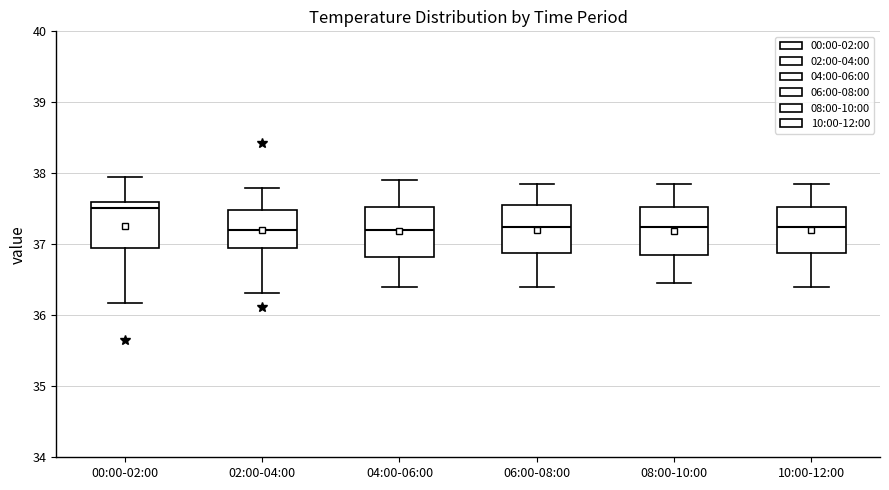

Reading left to right, read every box against the y-axis: the position of its median line, the range the box covers, and the ends of its whiskers. The values are not printed on the chart, so give them approximately, as read against the axis.

00:00-02:00: median 37.5, box 37.0 to 37.6, whiskers 36.2 to 38.0
02:00-04:00: median 37.2, box 37.0 to 37.5, whiskers 36.3 to 37.8
04:00-06:00: median 37.2, box 36.8 to 37.5, whiskers 36.4 to 37.9
06:00-08:00: median 37.3, box 36.9 to 37.6, whiskers 36.4 to 37.9
08:00-10:00: median 37.3, box 36.9 to 37.5, whiskers 36.5 to 37.9
10:00-12:00: median 37.3, box 36.9 to 37.5, whiskers 36.4 to 37.9